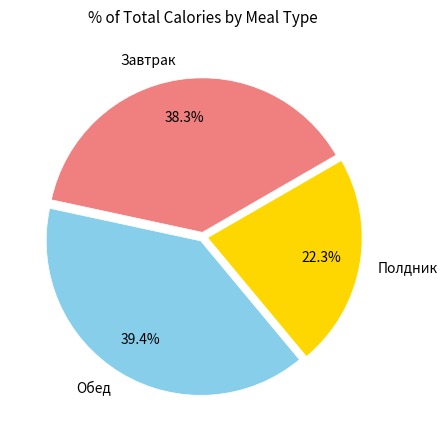

What portion of the pie excludes Полдник?

77.7%